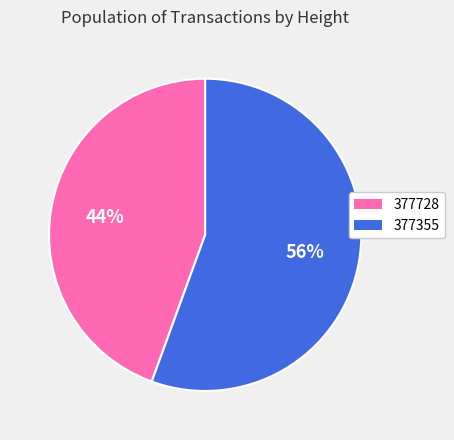

To the nearest percent, what is the combined percentage of 377355 and 377728?

100%